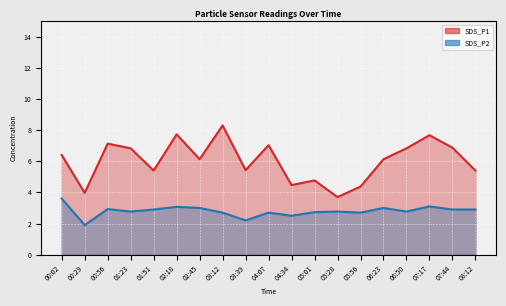

Where is the first local minimum for SDS_P2?

00:29